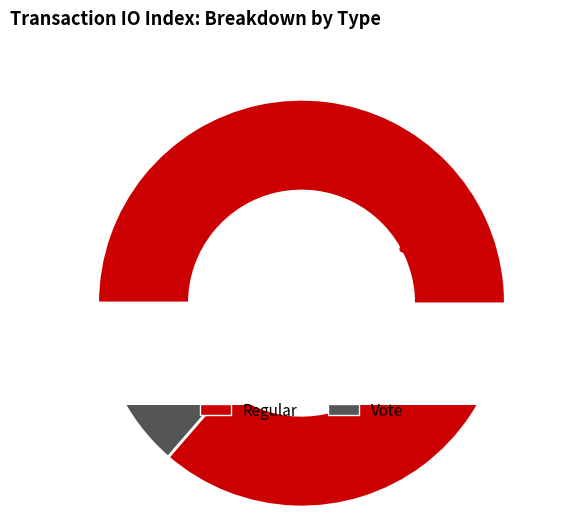

What is the ratio of the value at Regular to the value at Vote?

6.3